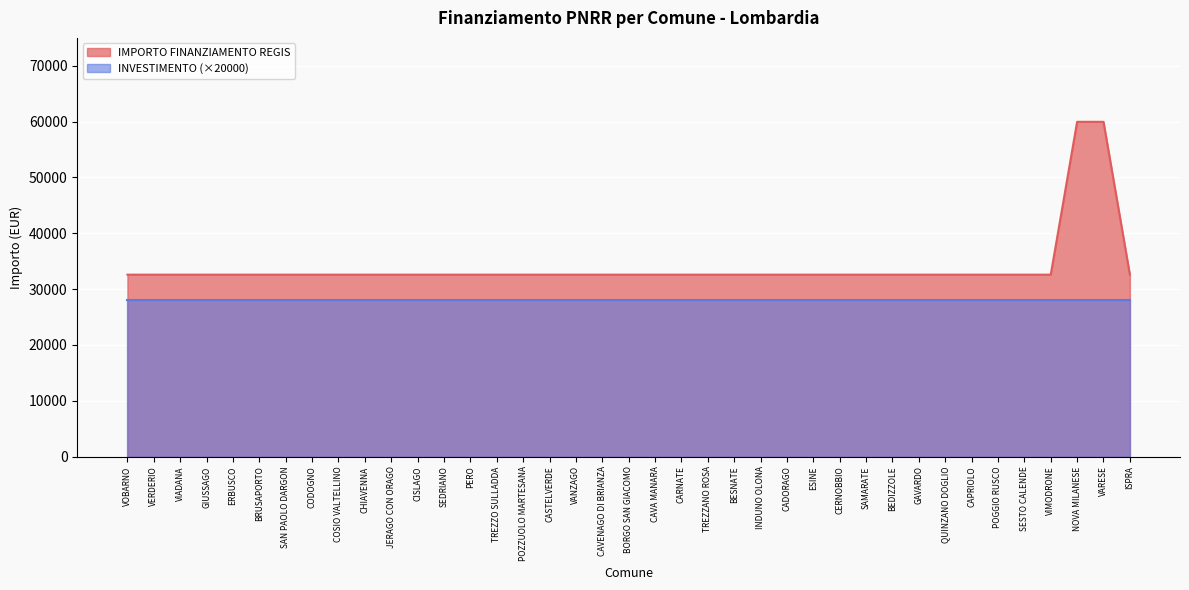

What is the value of the 39th point from the left?

32589